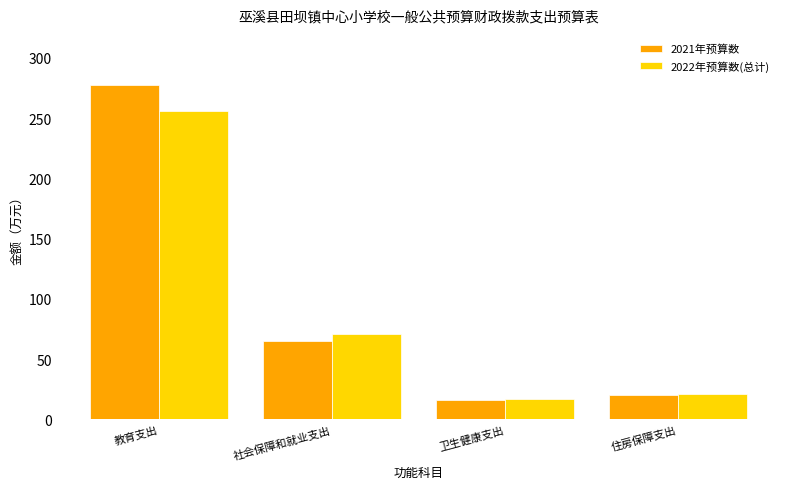

The 2021年预算数 series shows 4.5 at 卫生健康支出. True or false?

False